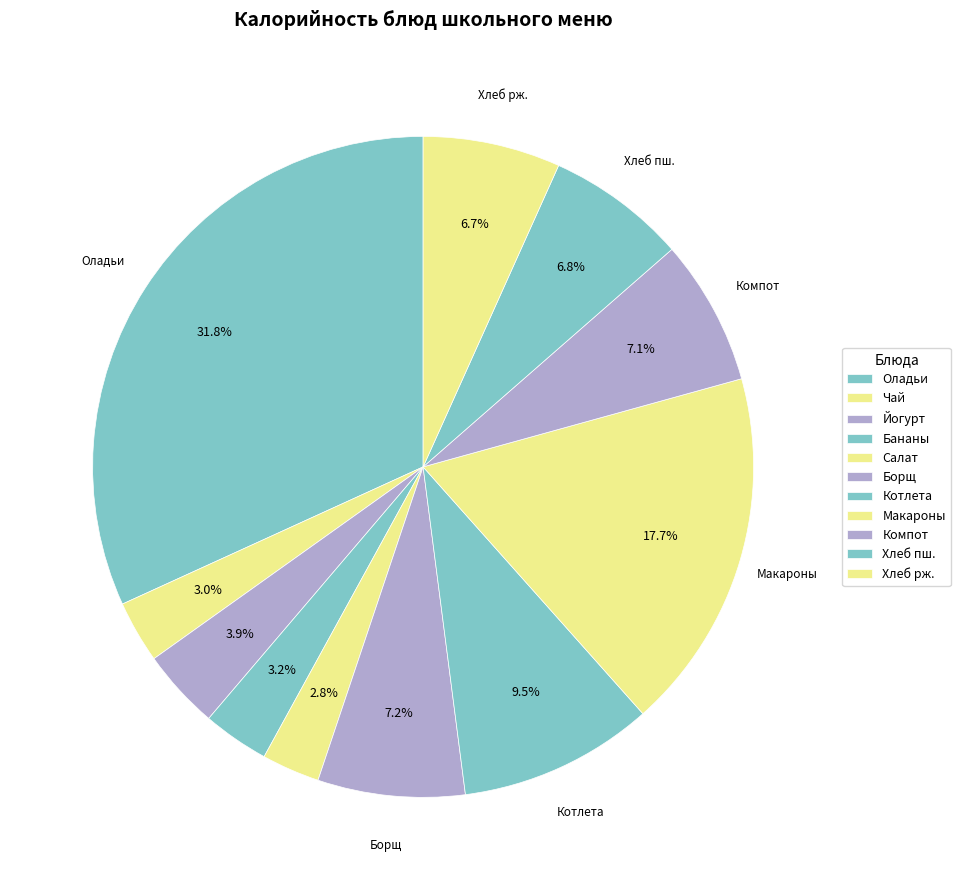

Count the number of slices in the pie.

11